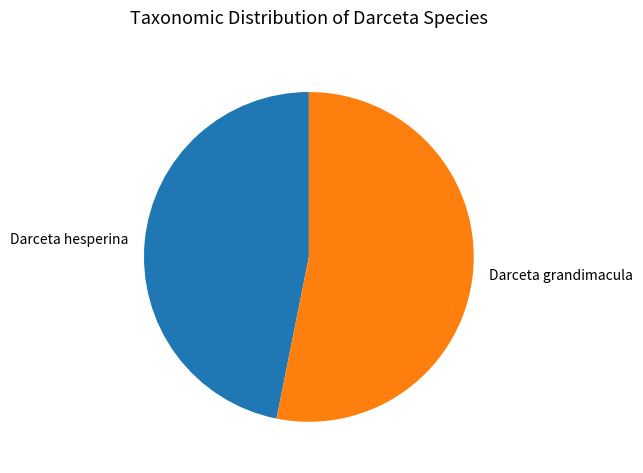

Between Darceta grandimacula and Darceta hesperina, which is larger?

Darceta grandimacula